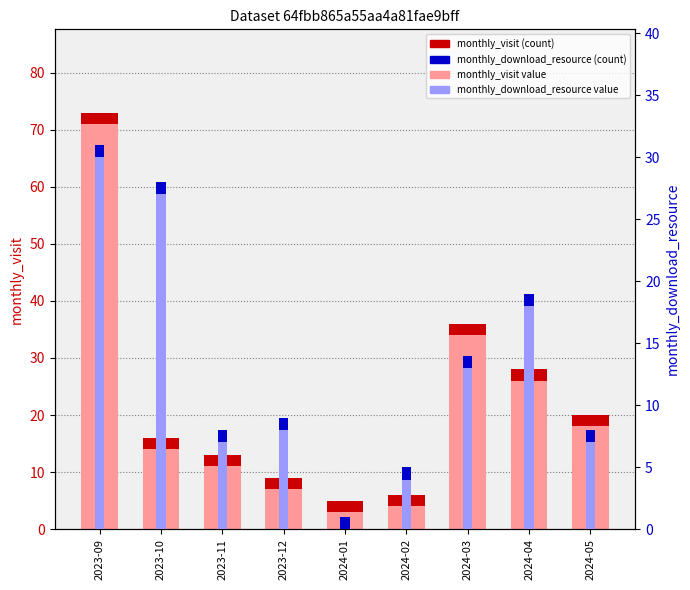

What is the label of the 5th bar from the right?

2024-01